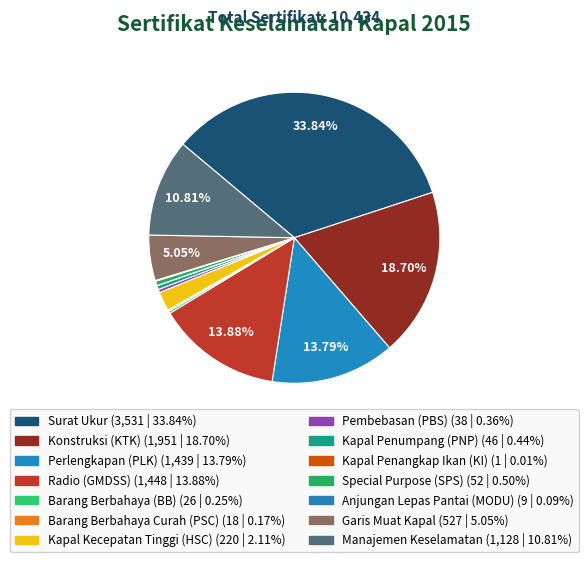

What is the total percentage of Anjungan Lepas Pantai (MODU) and Kapal Penangkap Ikan (KI)?

0.1%